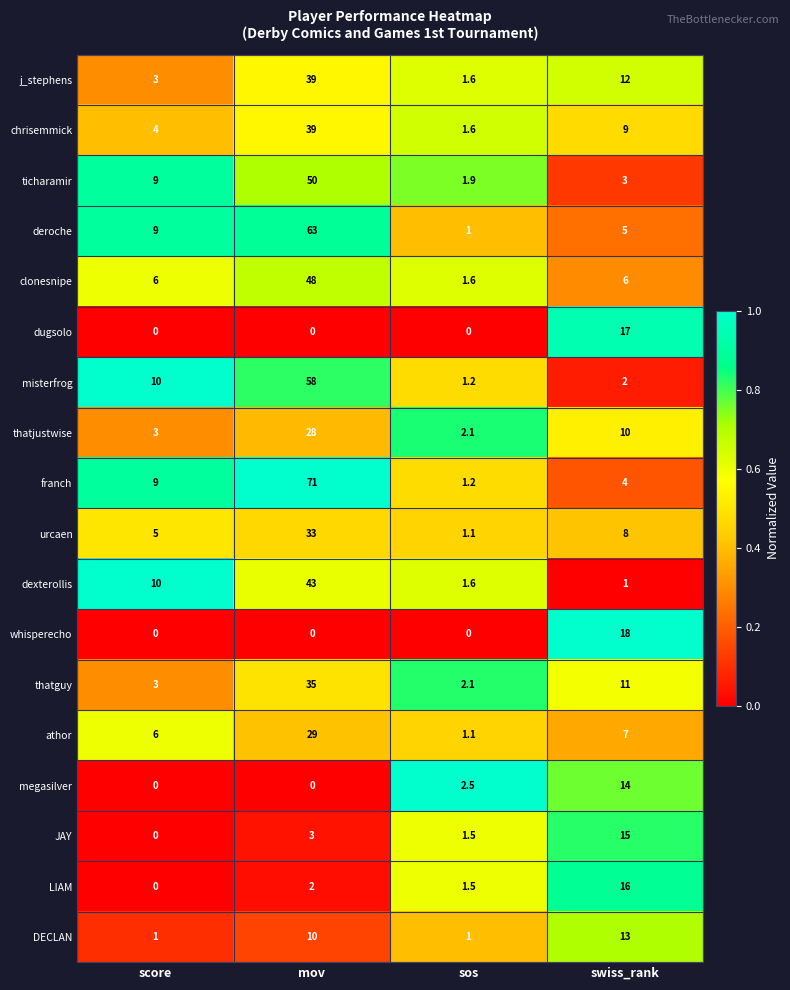

Which series has the largest total across all categories?

franch